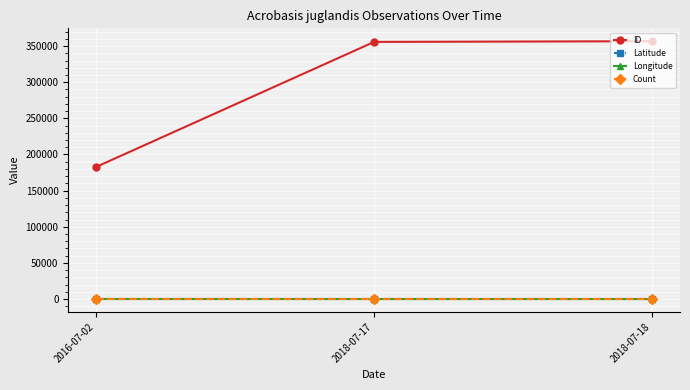

Which series has the largest total across all categories?

ID